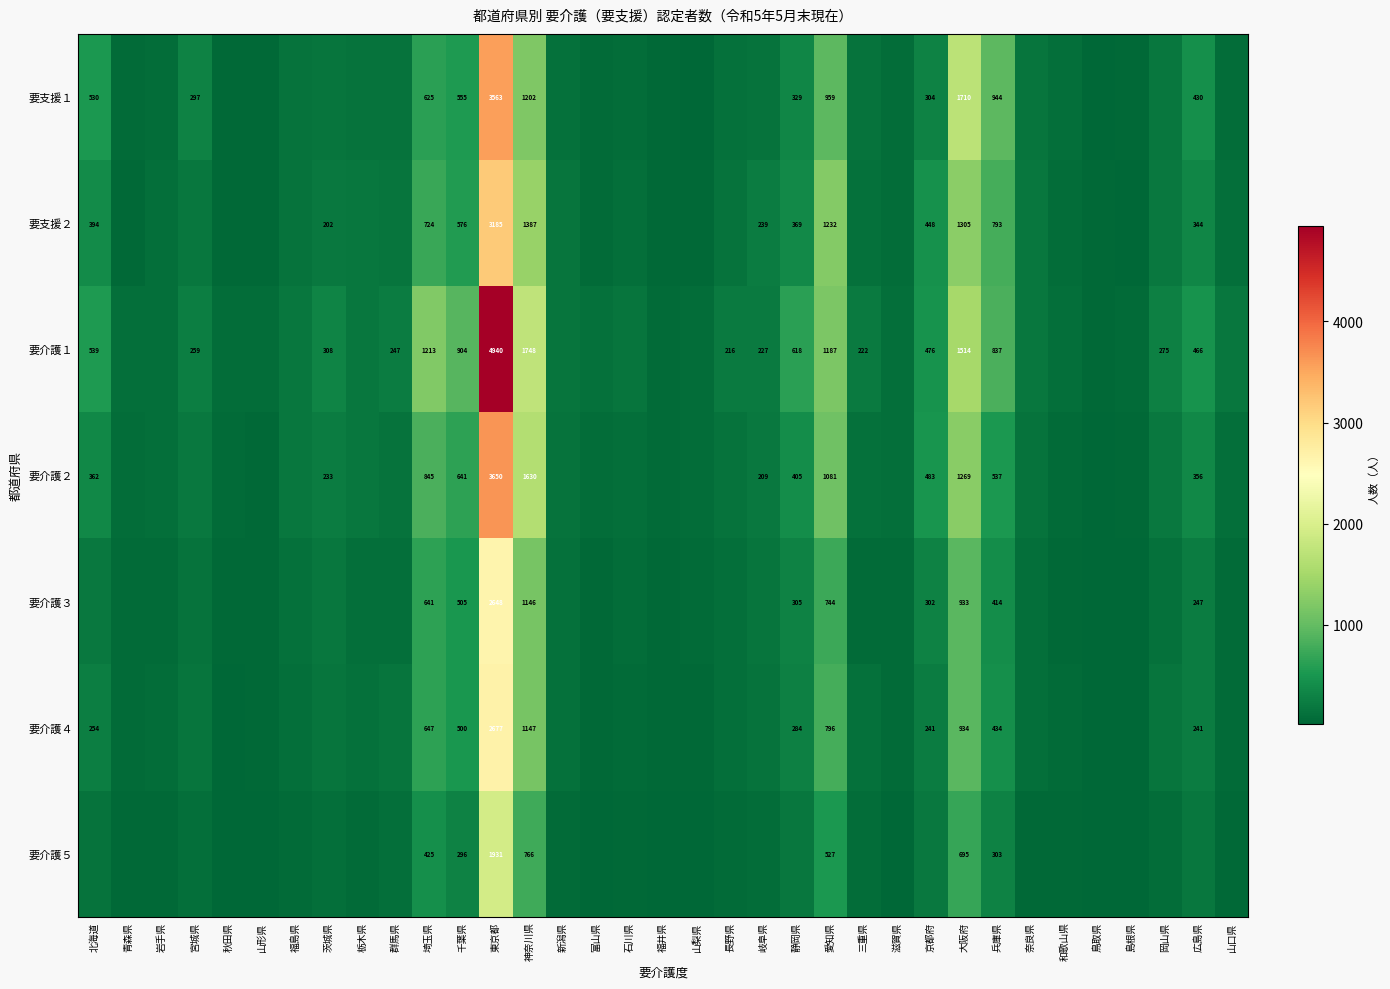

How many distinct data groups are displayed?

7